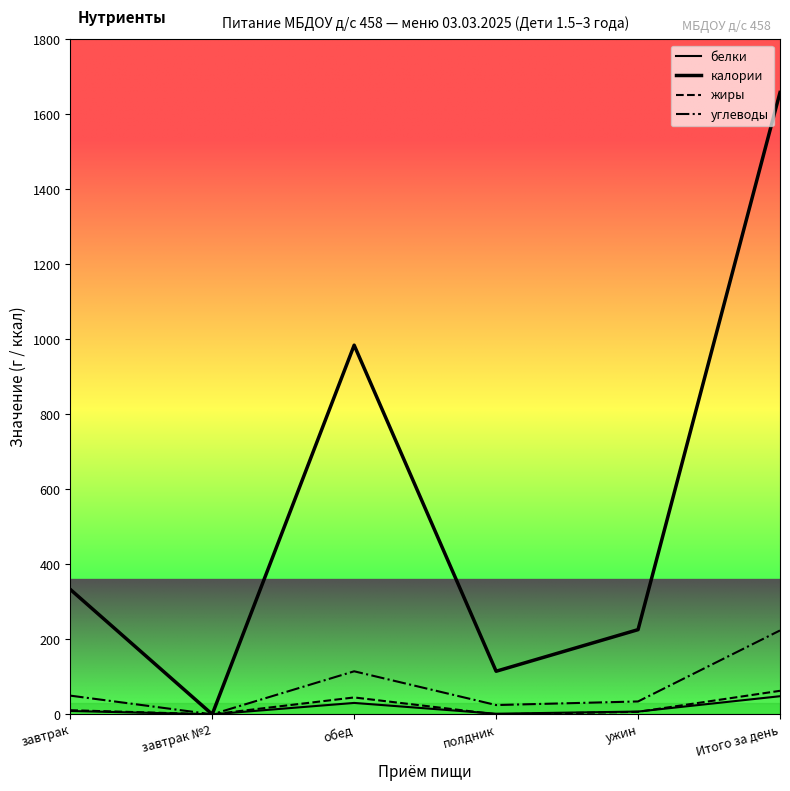

How many lines are shown in the chart?

4